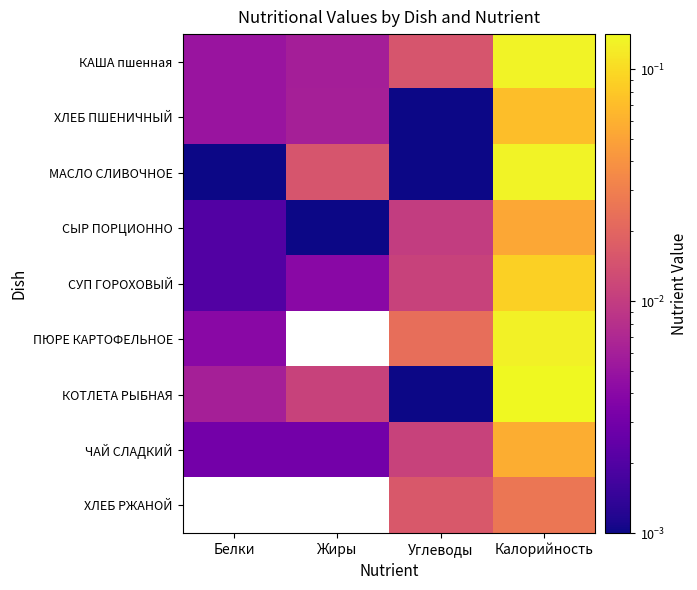

Rank the series at Жиры from highest to lowest value.

МАСЛО СЛИВОЧНОЕ, СУП ГОРОХОВЫЙ, ПЮРЕ КАРТОФЕЛЬНОЕ, КОТЛЕТА РЫБНАЯ, ХЛЕБ ПШЕНИЧНЫЙ, КАША пшенная, ЧАЙ СЛАДКИЙ, ХЛЕБ РЖАНОЙ, СЫР ПОРЦИОННО